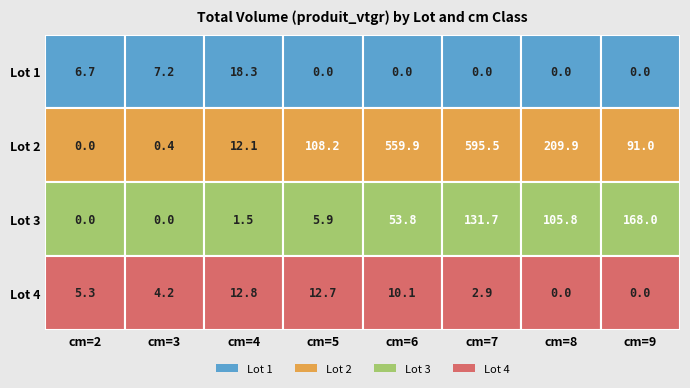

Where is 2 nearest to the value 297?

8